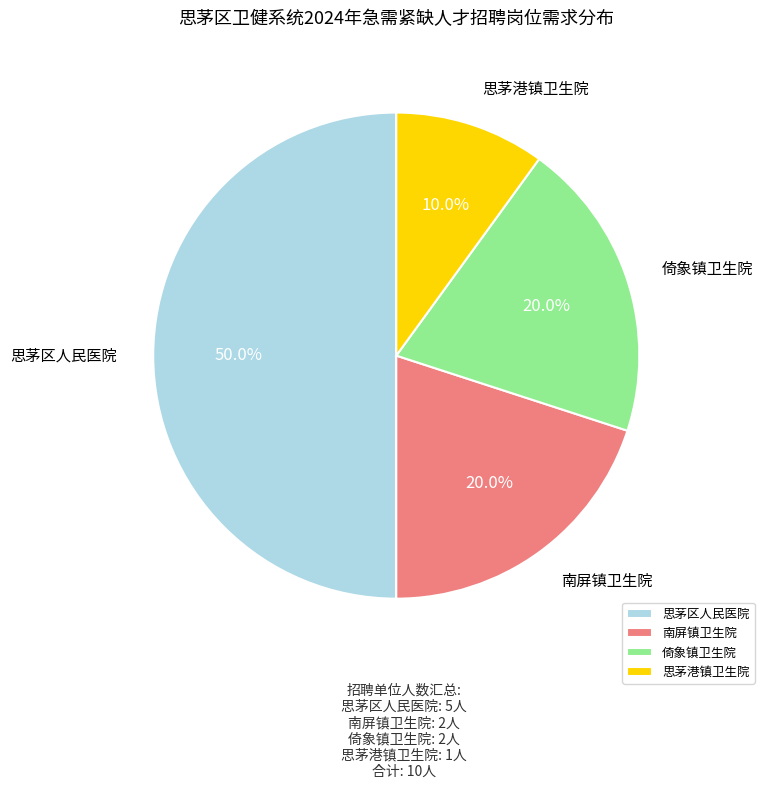

True or false: 倚象镇卫生院 accounts for 5% of the total.

False